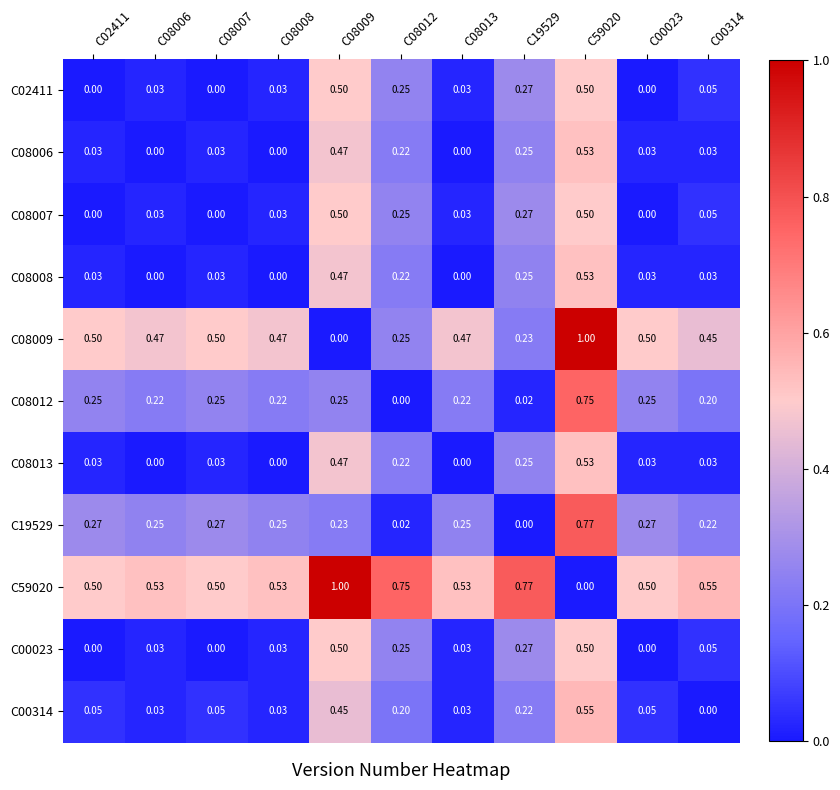

Is the value of C08008 at C08007 greater than the value of C08013 at C19529?

No